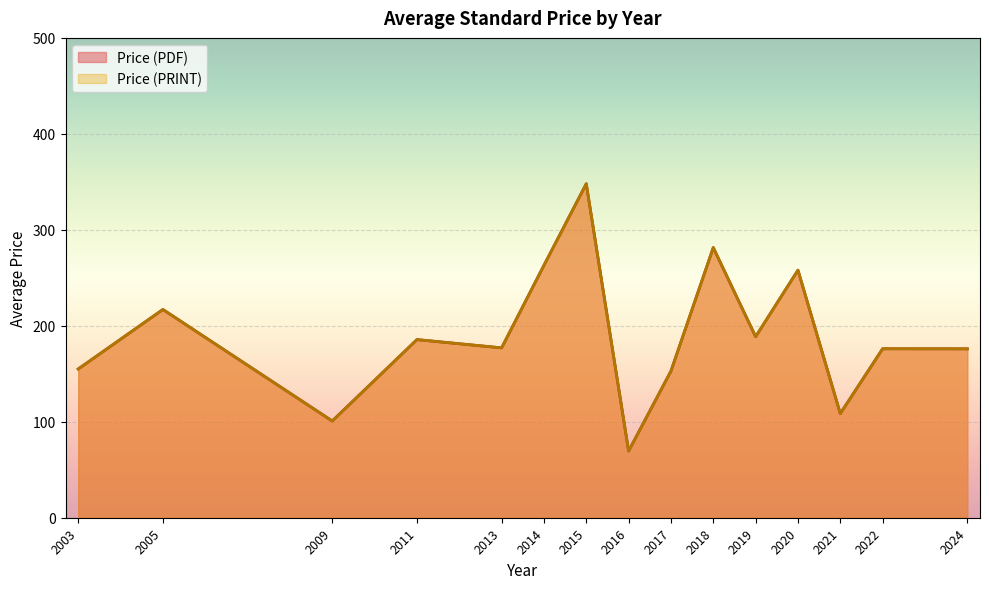

How many lines are shown in the chart?

2